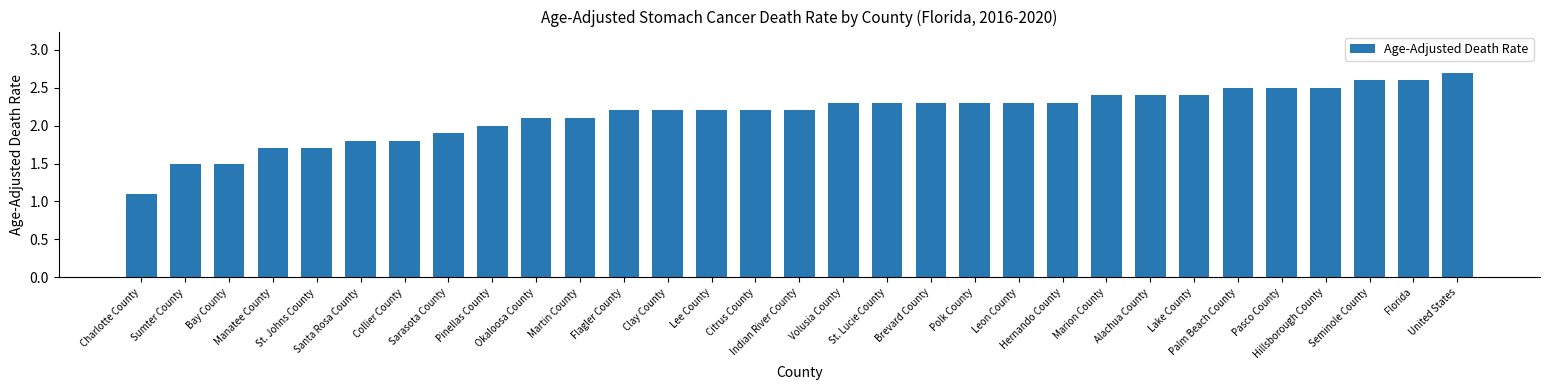

Which label corresponds to the largest value in the chart?

United States